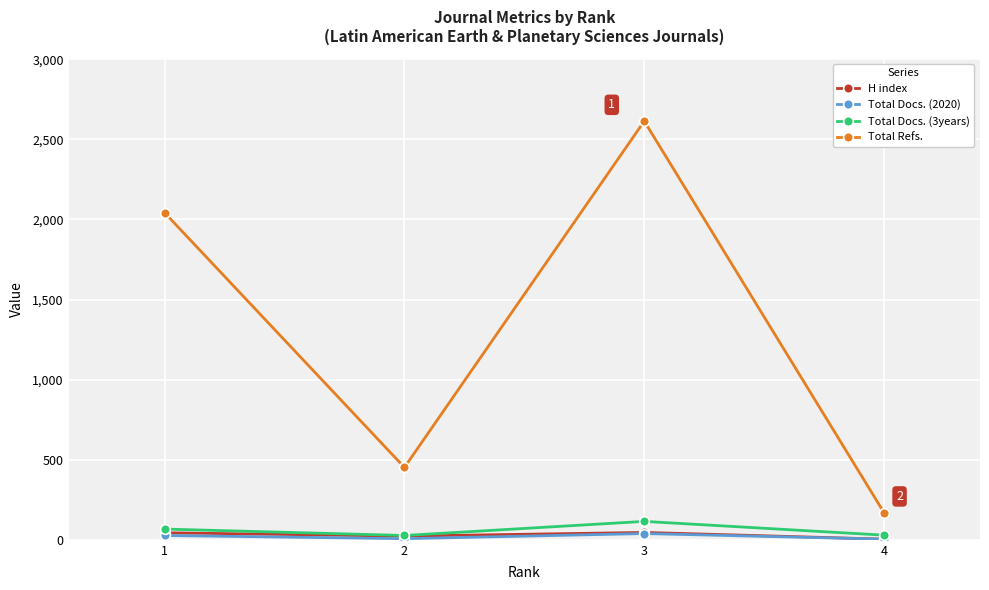

What is the difference between the maximum and minimum values in the H index series?

42